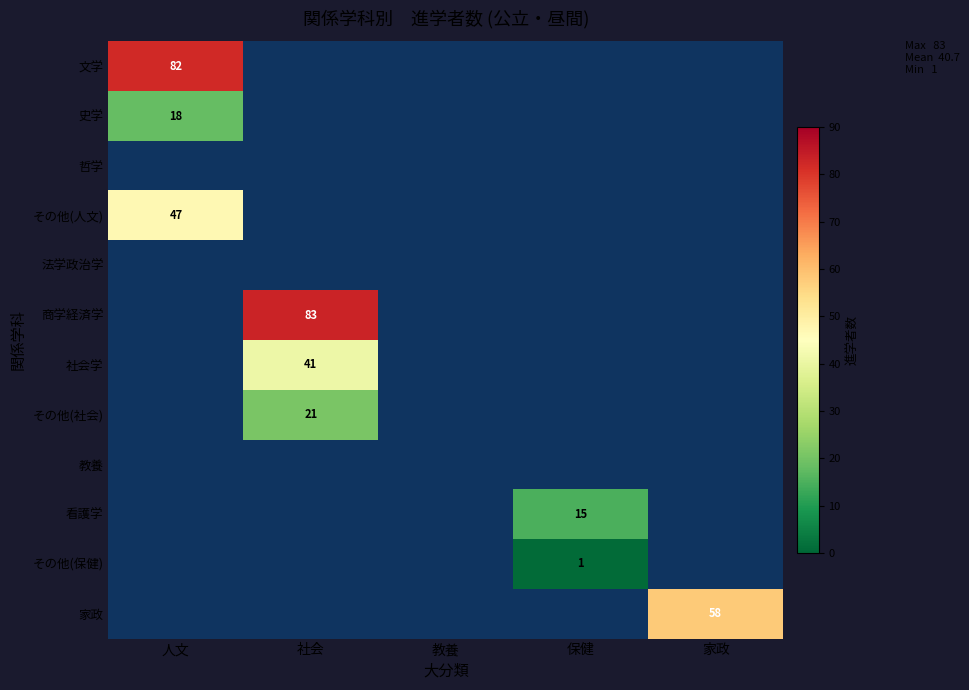

The value of その他(社会) at 社会 is 21. True or false?

True